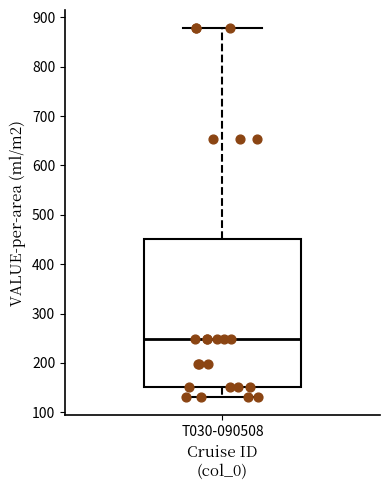

Where does the median line of the box for T030-090508 sit on the y-axis? The values are not printed on the chart, so give them approximately, as read against the axis.

250